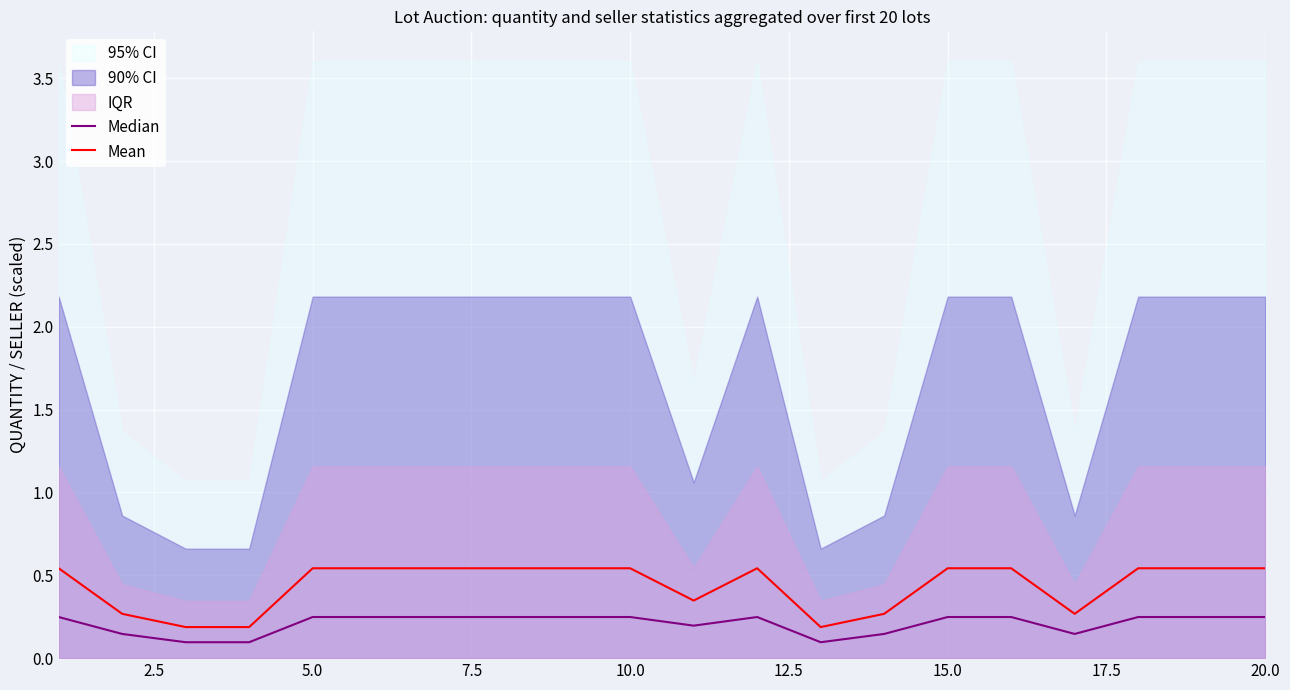

True or false: Mean has a value of 0.8 at 10.0.

False